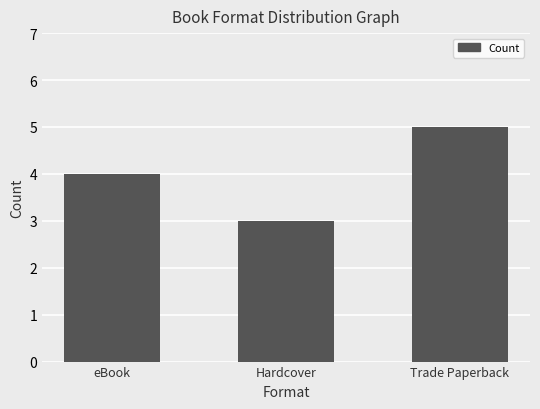

Which label corresponds to the largest value in the chart?

Trade Paperback